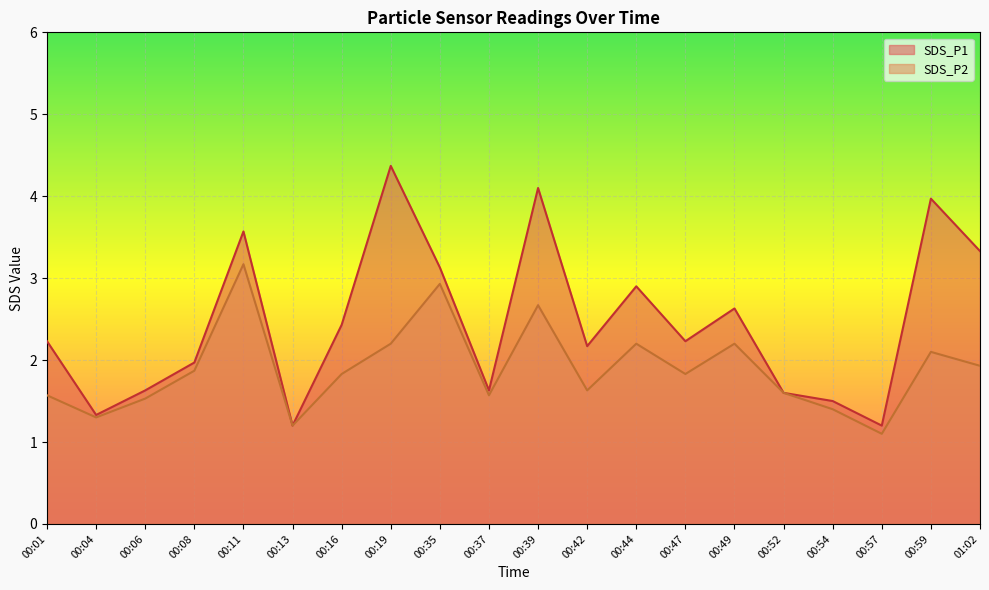

What are all the series names shown in the legend?

SDS_P1, SDS_P2